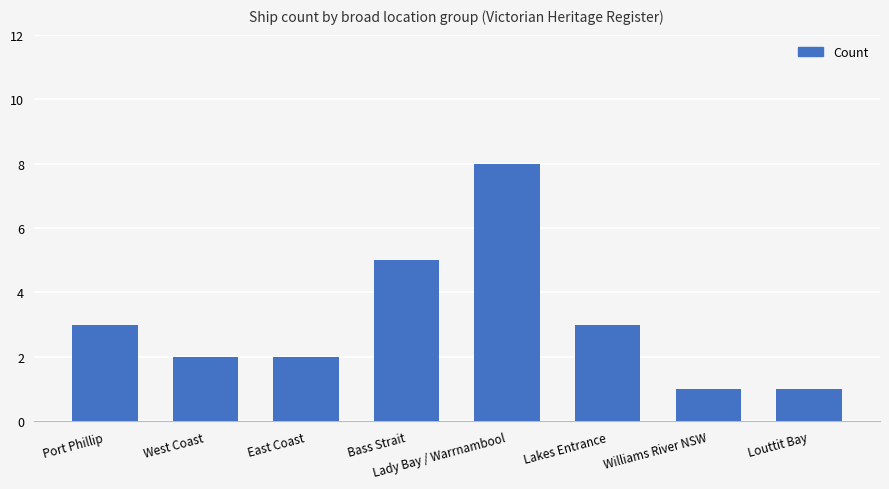

At which category does the chart reach its peak across all series?

Lady Bay / Warrnambool